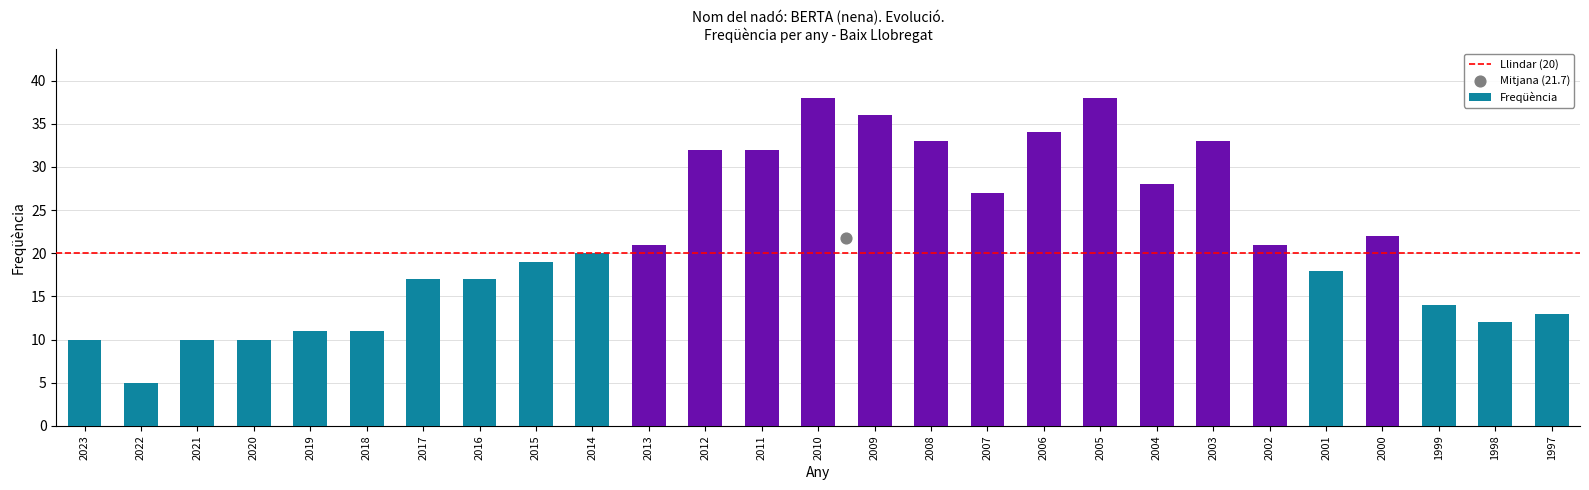

Which has a higher value, 2005 or 2013?

2005